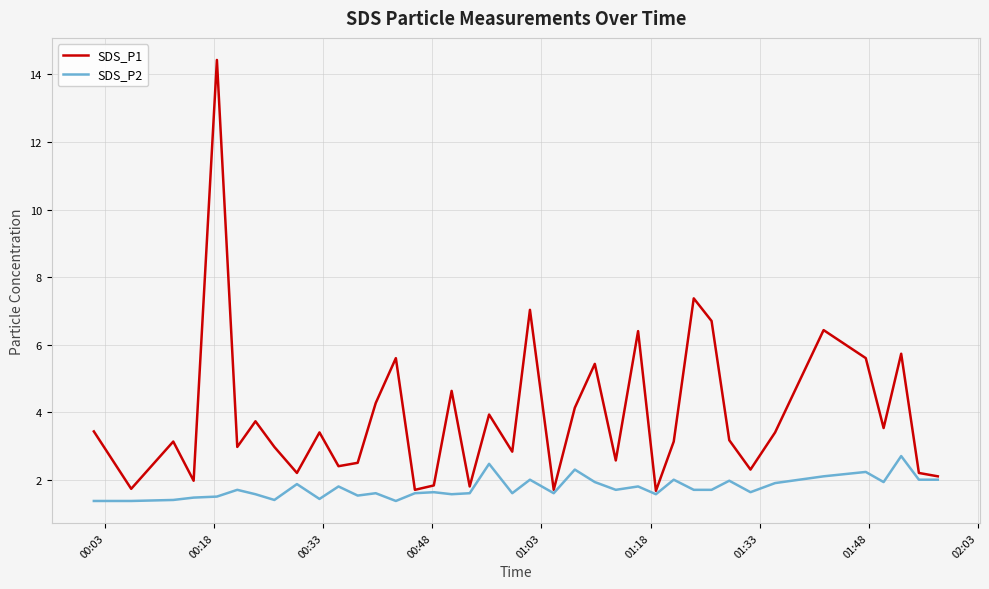

List the series in order of their overall mean, lowest first.

SDS_P2, SDS_P1